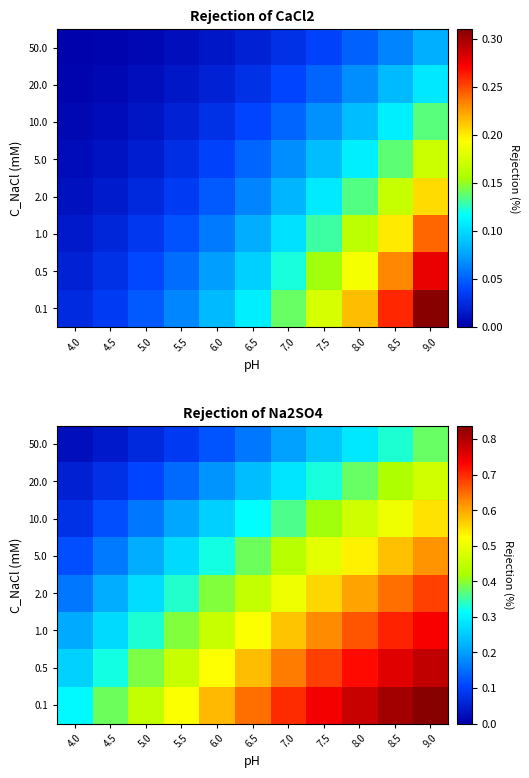

Is it true that 0.5 equals 0.7 at 8.0?

True